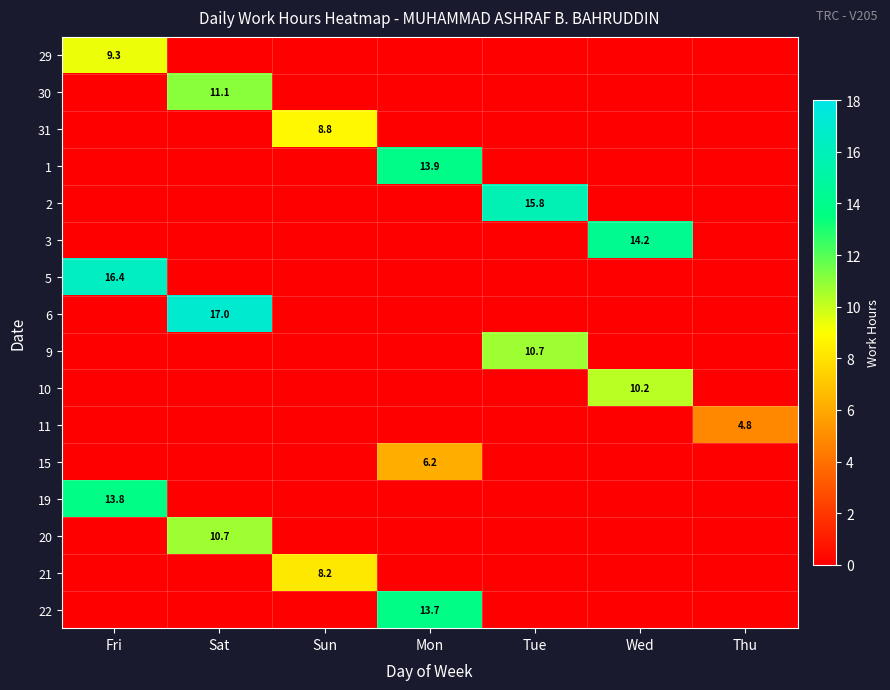

What is the greatest value displayed?

17.0